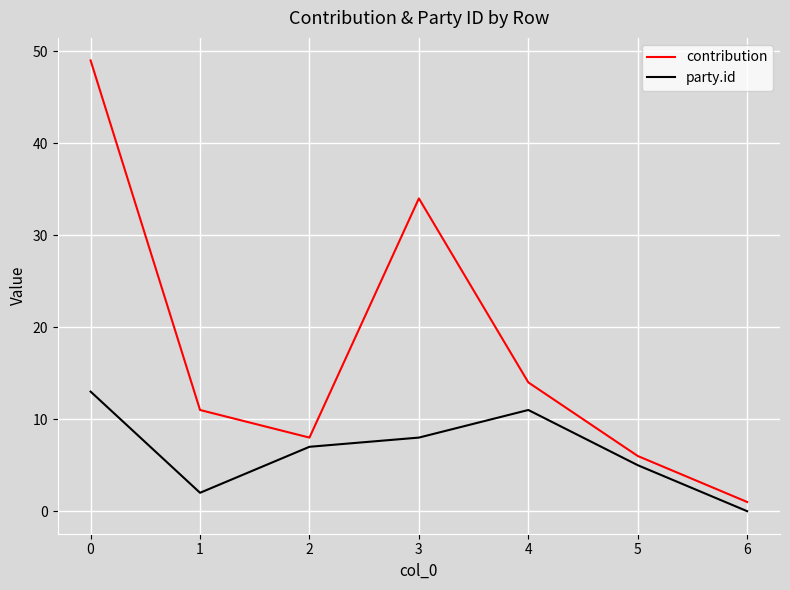

Is it true that party.id equals 6 at 3?

False